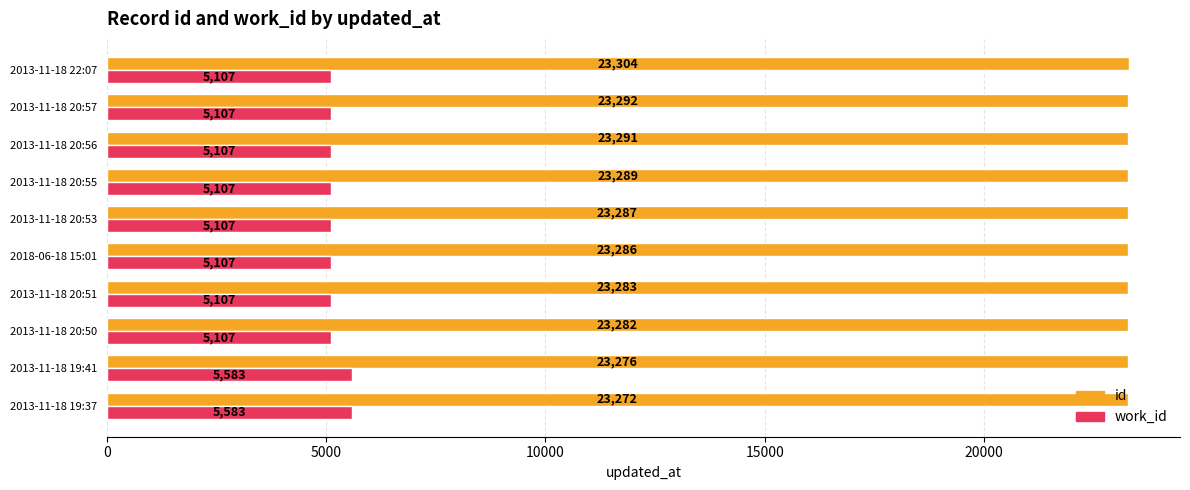

What is the total value across all series at 2013-11-18 19:37?

28855